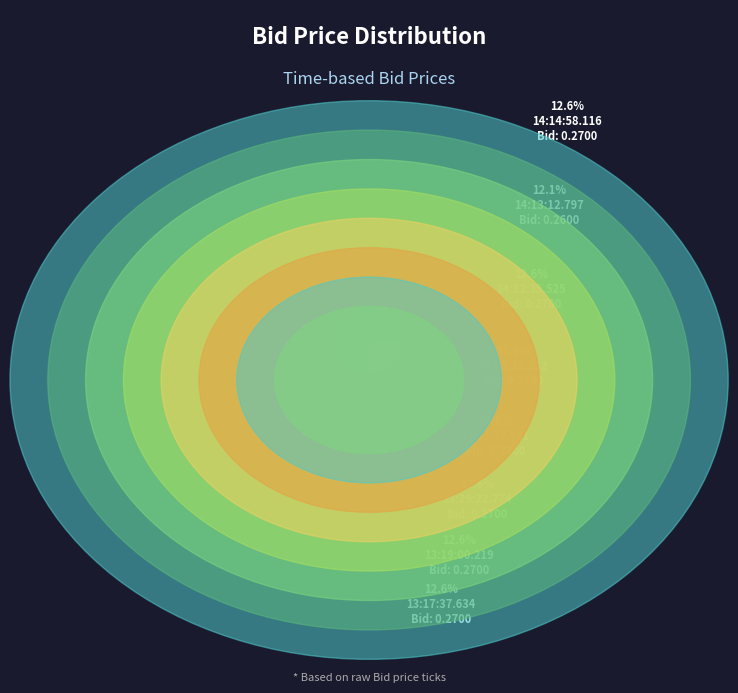

Does any single category account for the majority?

No